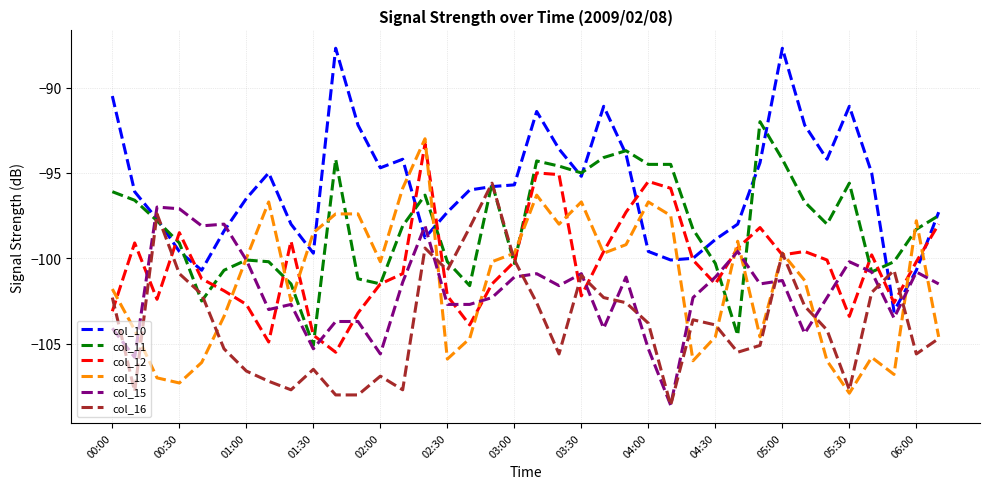

What is the highest value of the col_13 series?

-93.0